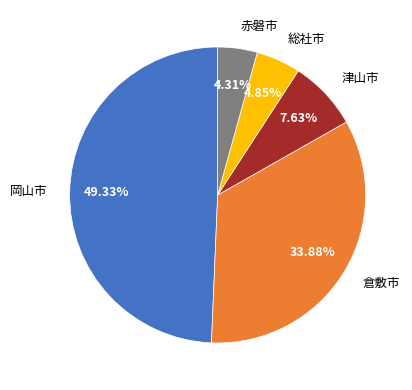

Rank the categories by value from lowest to highest.

赤磐市, 総社市, 津山市, 倉敷市, 岡山市